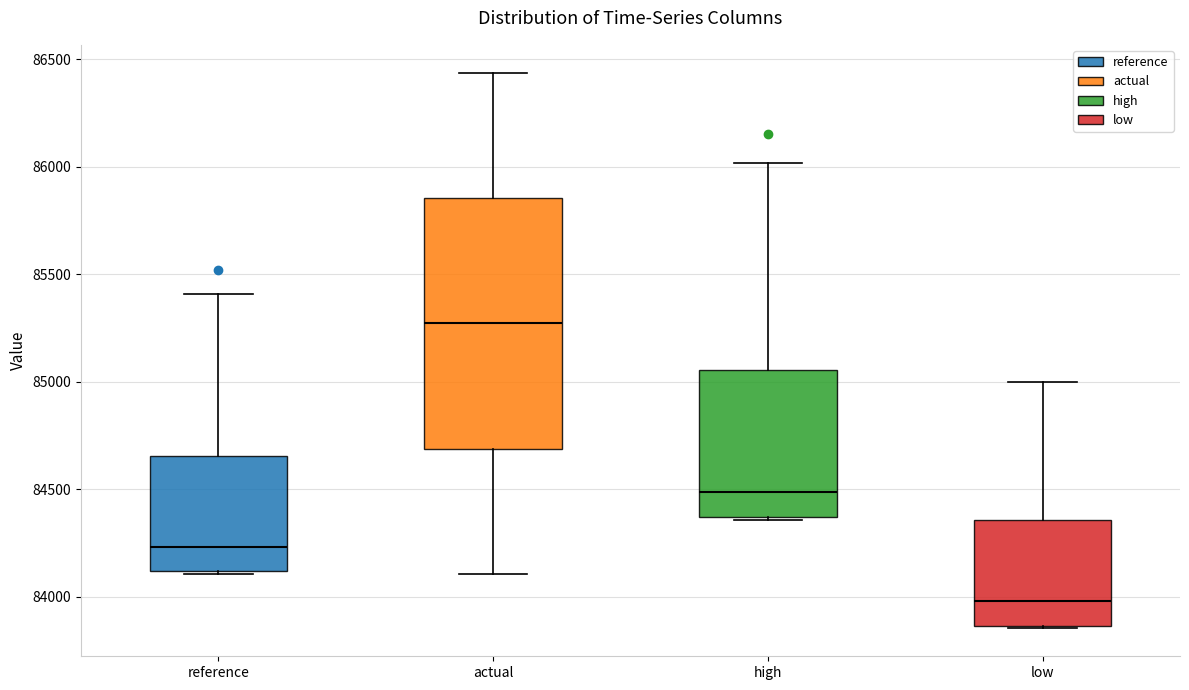

Reading left to right, transcribe this box plot: for each box, give where its median line is, the range the box spans, and where its two whiskers end, as read against the y-axis. The values are not printed on the chart, so give them approximately, as read against the axis.

reference: median 84250, box 84100 to 84650, whiskers 84100 to 85400
actual: median 85250, box 84700 to 85850, whiskers 84100 to 86450
high: median 84500, box 84350 to 85050, whiskers 84350 to 86000
low: median 84000, box 83850 to 84350, whiskers 83850 to 85000